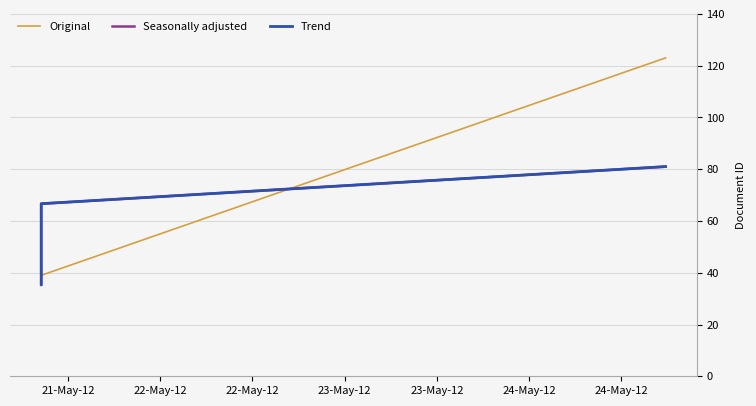

How many lines are shown in the chart?

3